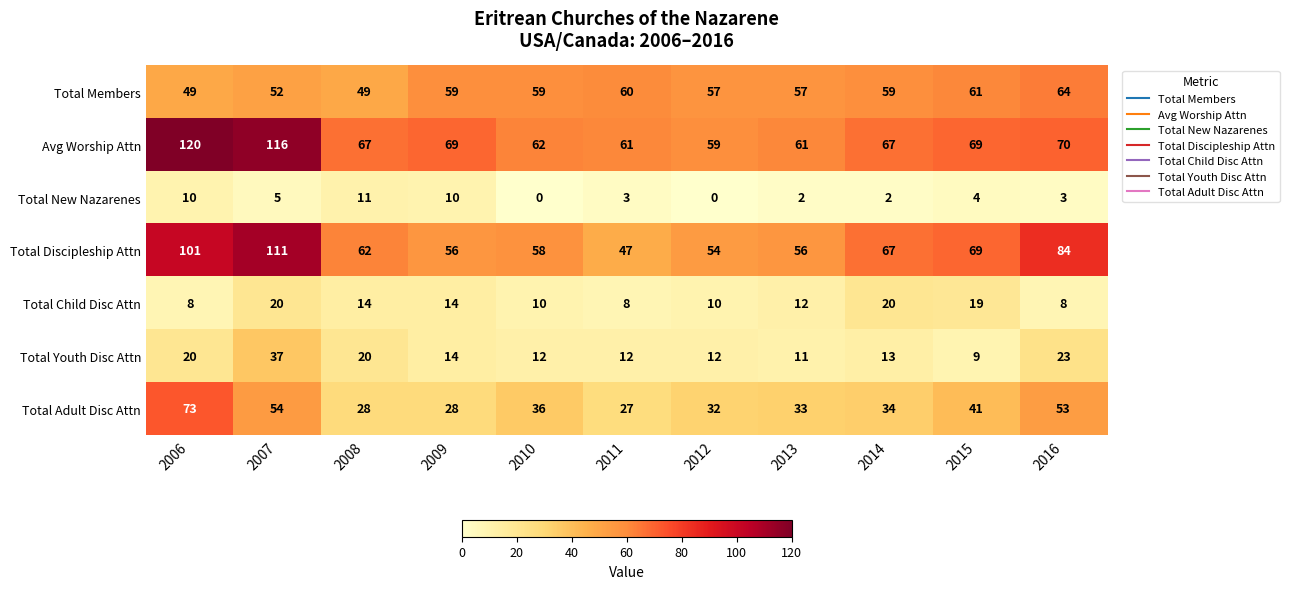

Is it true that Avg Worship Attn equals 104 at 2012?

False